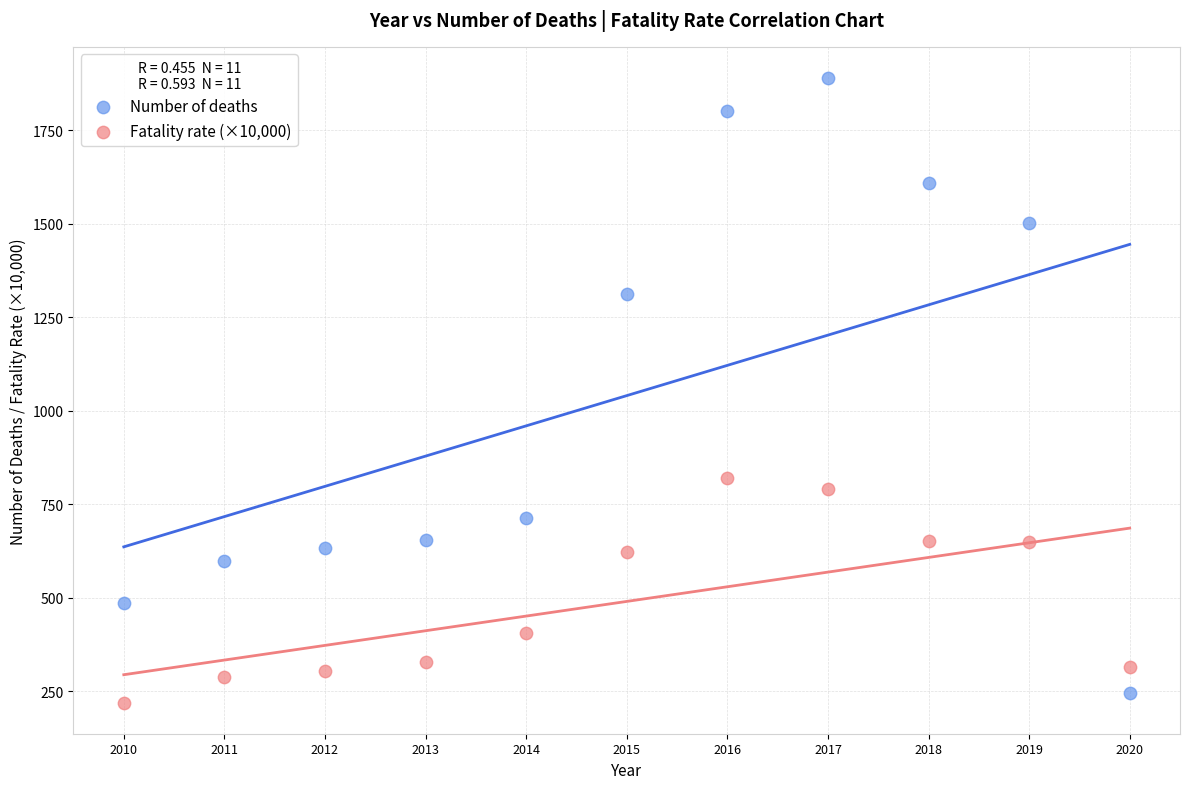

Which series reaches the maximum Y coordinate?

Number of deaths